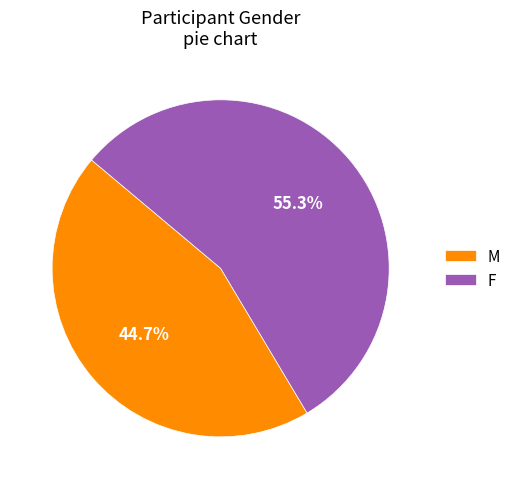

Do M and F together represent more than half of the pie?

Yes